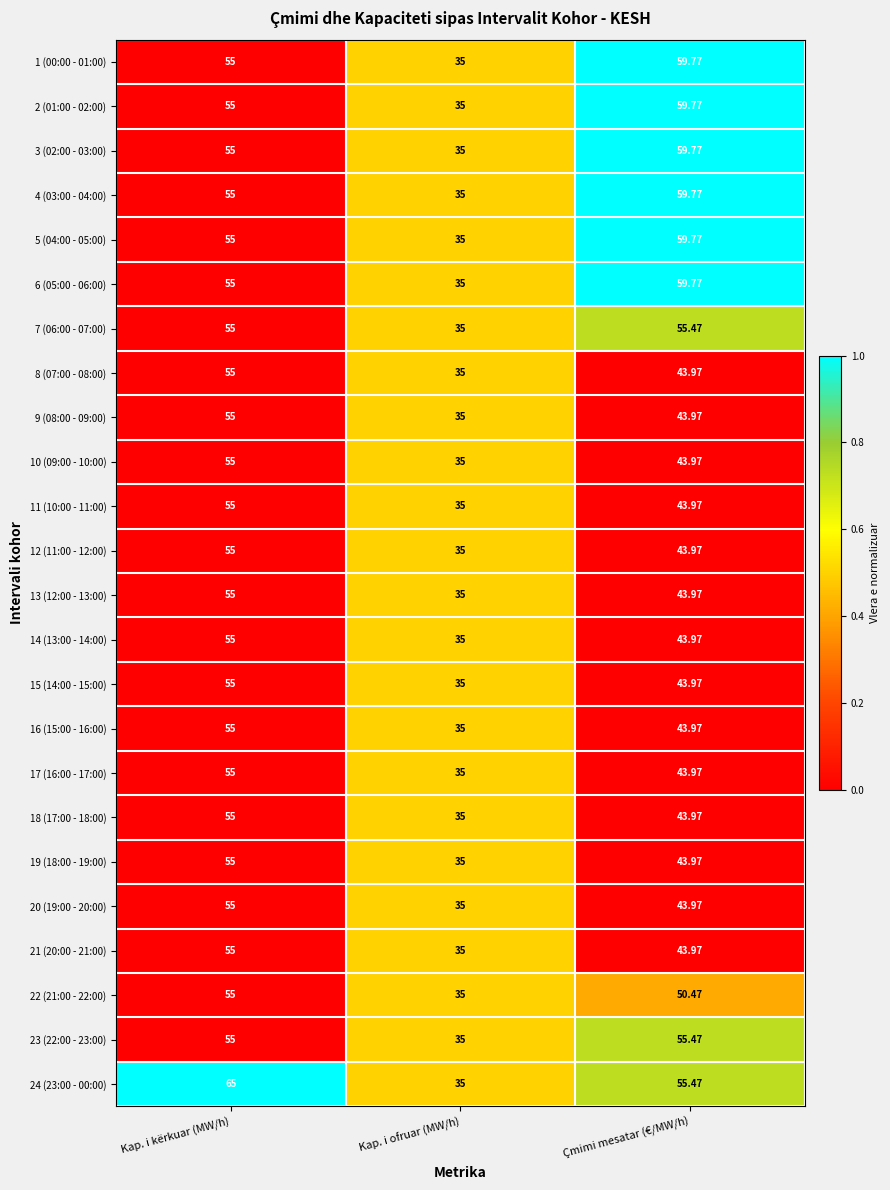

At which category does the chart reach its minimum across all series?

Kap. i ofruar (MW/h)